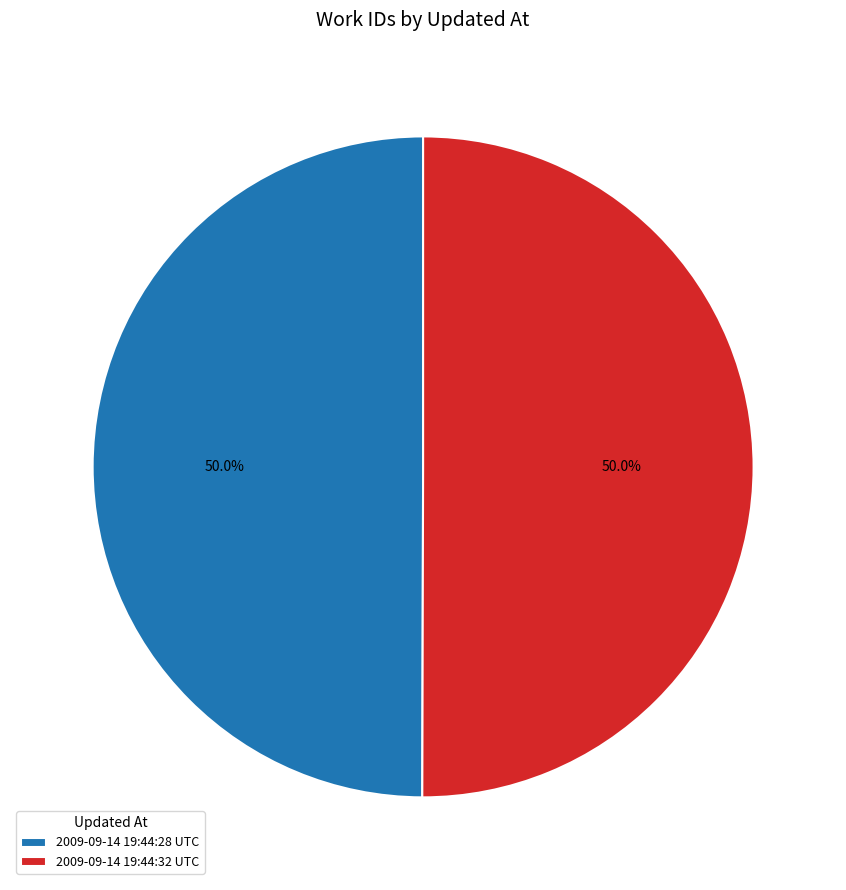

To the nearest percent, what is the average slice percentage?

50%